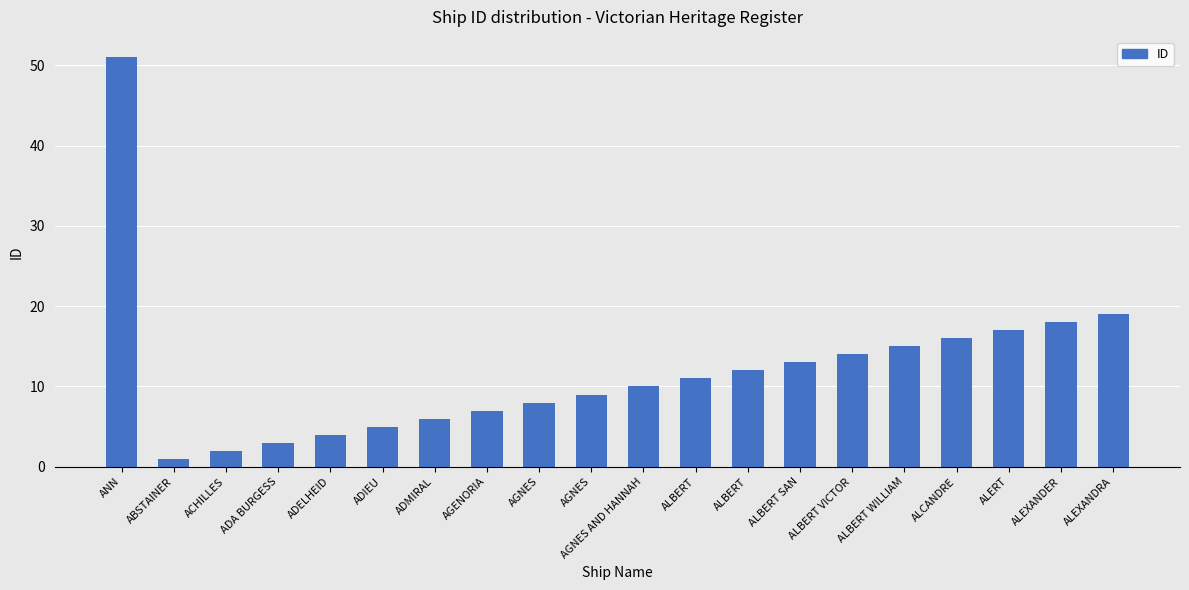

Where is the data nearest to the value 26?

ALEXANDRA